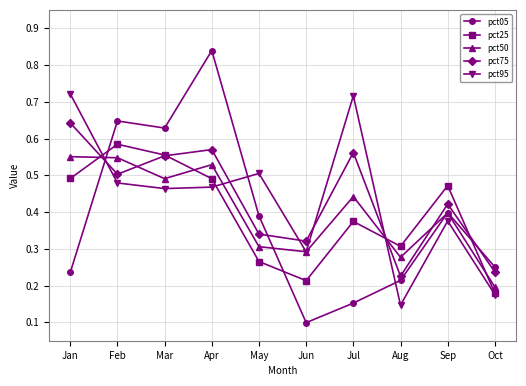

Rank the categories by pct75 value from highest to lowest.

Jan, Apr, Jul, Mar, Feb, Sep, May, Jun, Oct, Aug